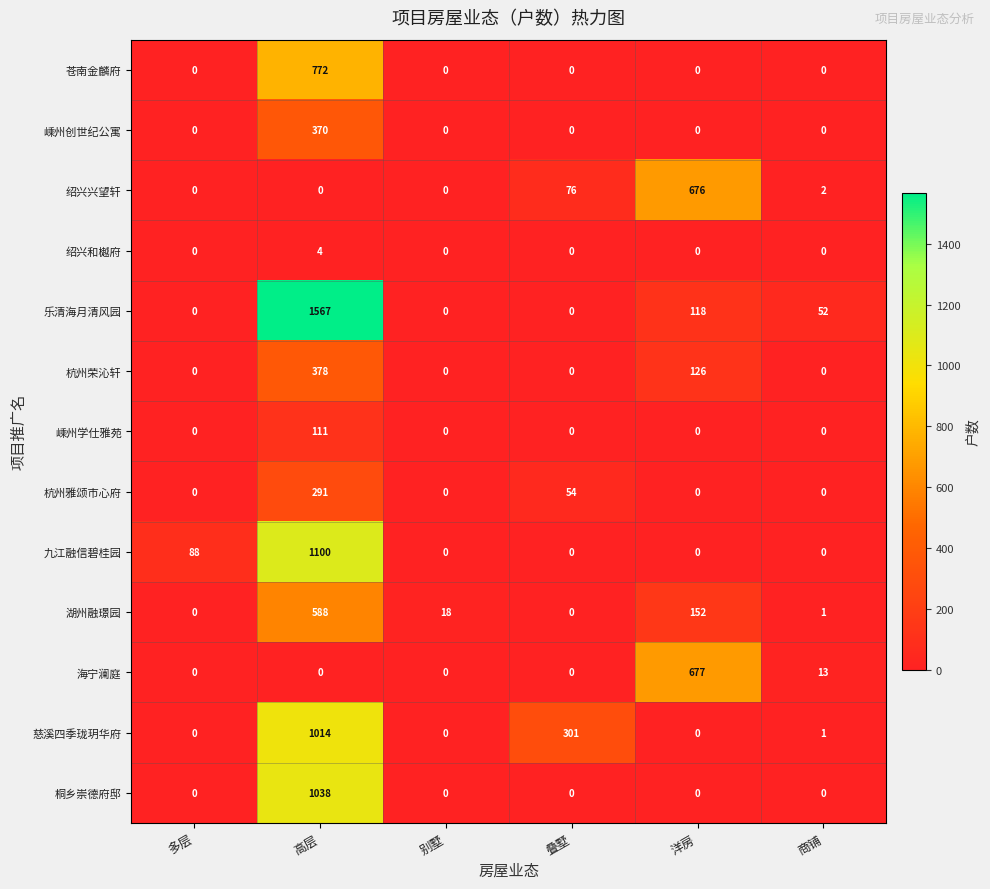

List the series in order of their peak value, lowest first.

绍兴和樾府, 嵊州学仕雅苑, 杭州雅颂市心府, 嵊州创世纪公寓, 杭州荣沁轩, 湖州融璟园, 绍兴兴望轩, 海宁澜庭, 苍南金麟府, 慈溪四季珑玥华府, 桐乡崇德府邸, 九江融信碧桂园, 乐清海月清风园